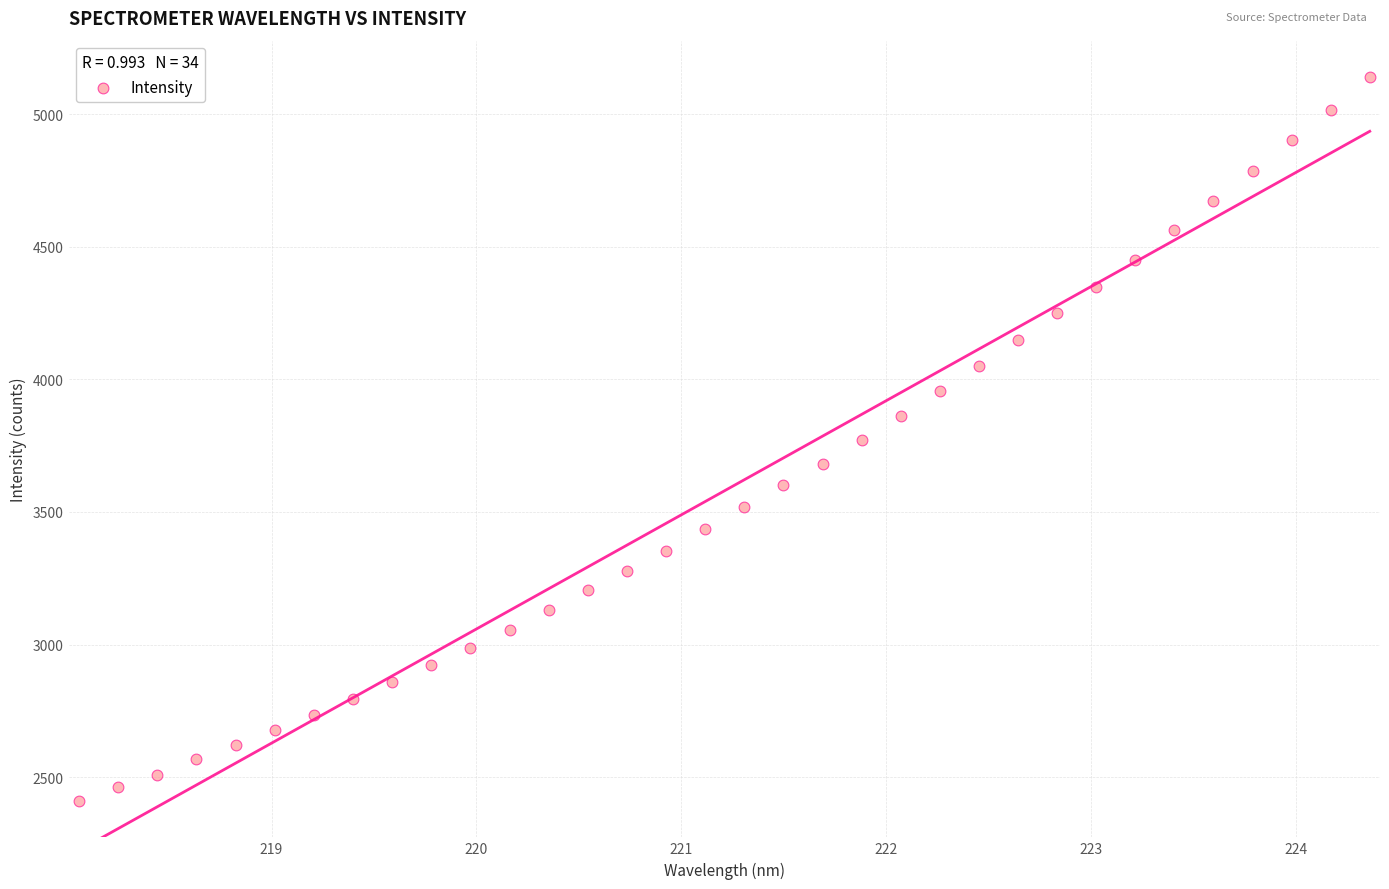

What is the range of Y values (max minus min)?

2731.2